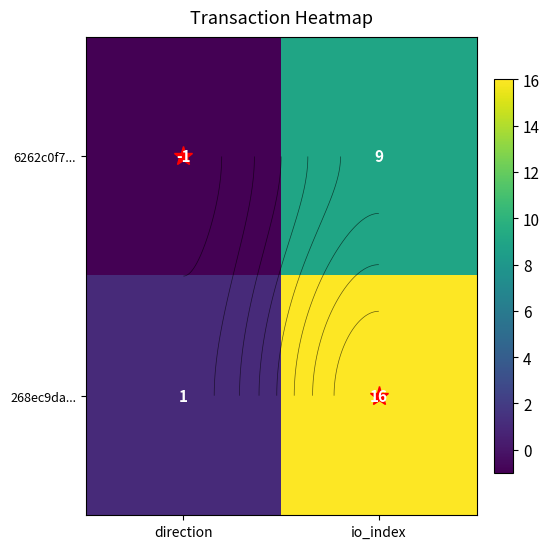

How many distinct data groups are displayed?

2